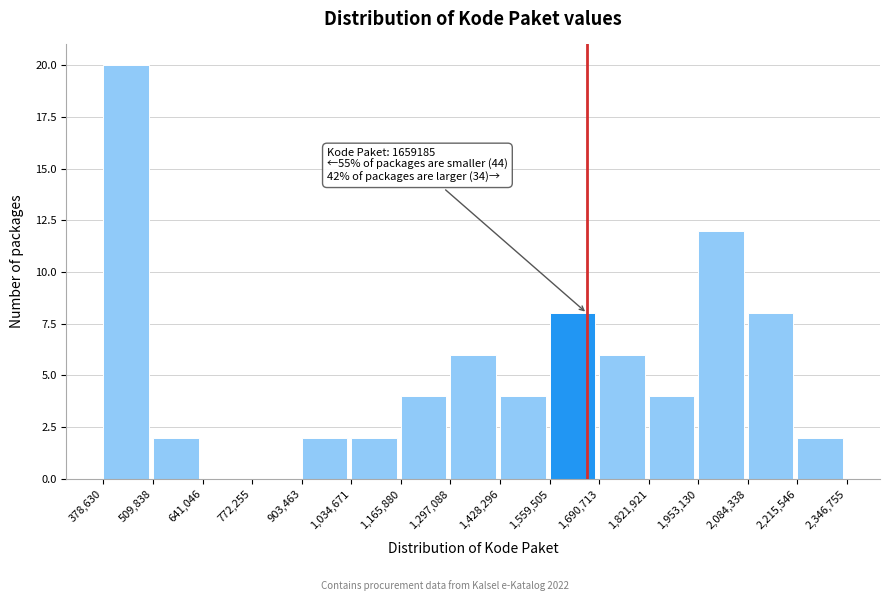

Over which range of the x-axis is the bar tallest?

378,630 to 509,838